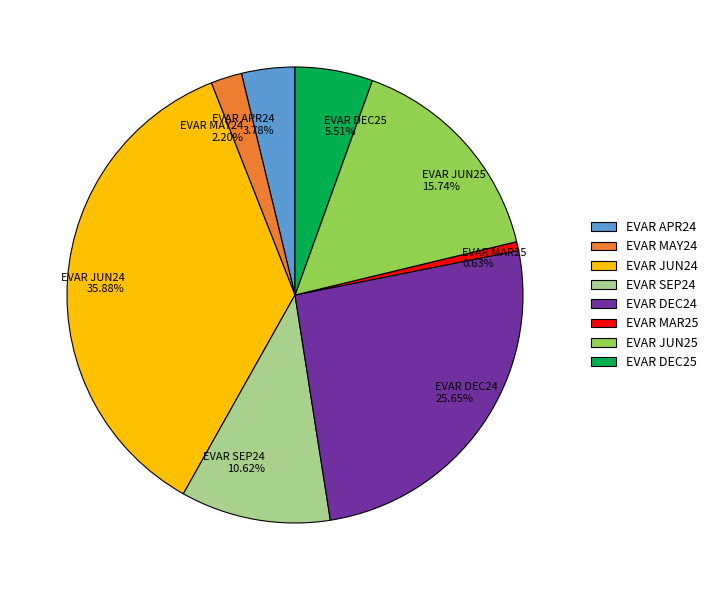

How many slices are in this pie chart?

8